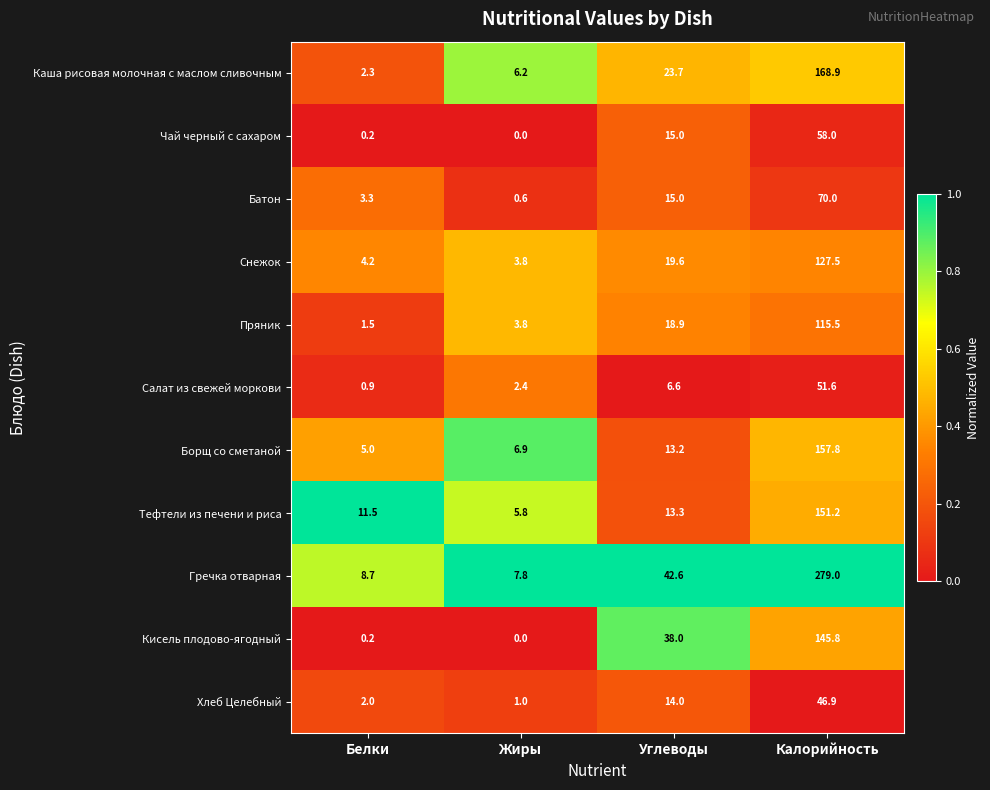

Which series changed the most between Белки and Калорийность?

Гречка отварная